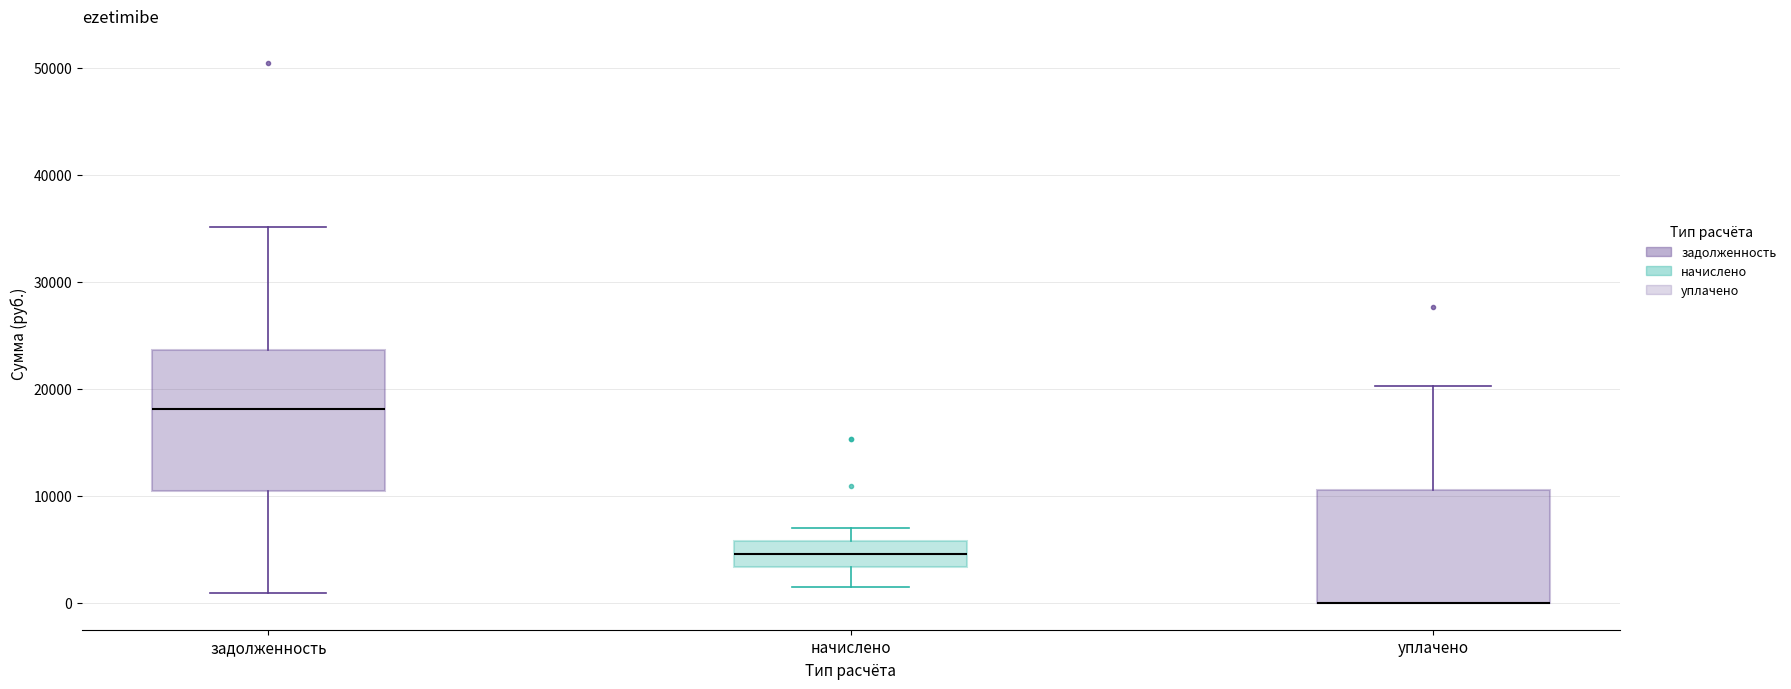

Which box is the tallest, from its lower edge to its upper edge?

задолженность